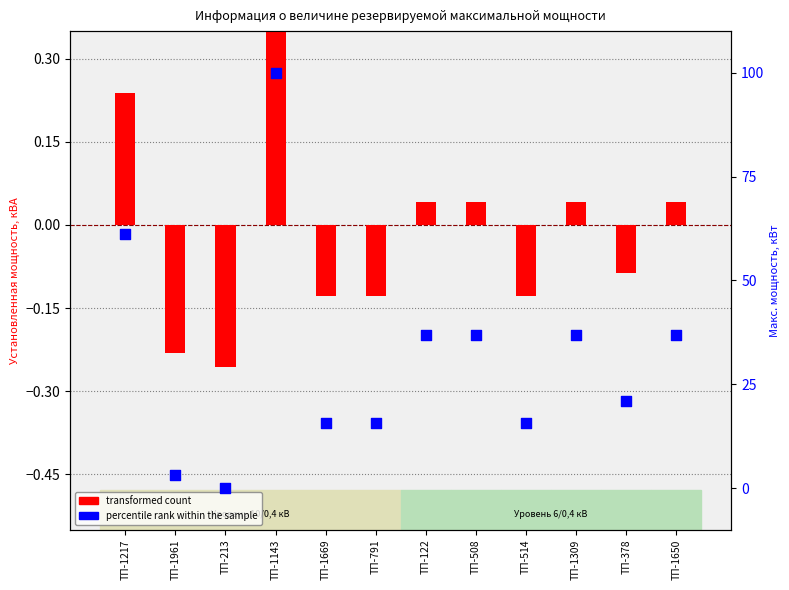

What are all the series names shown in the legend?

transformed count, percentile rank within the sample